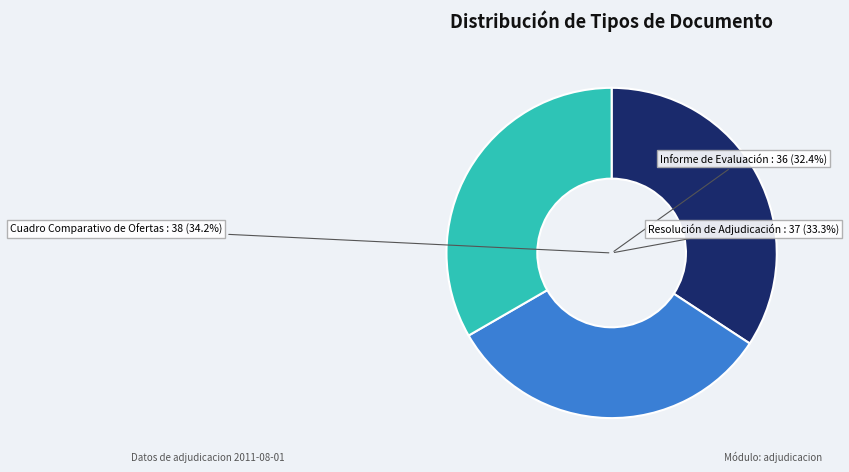

To the nearest percent, what is the average slice percentage?

33%